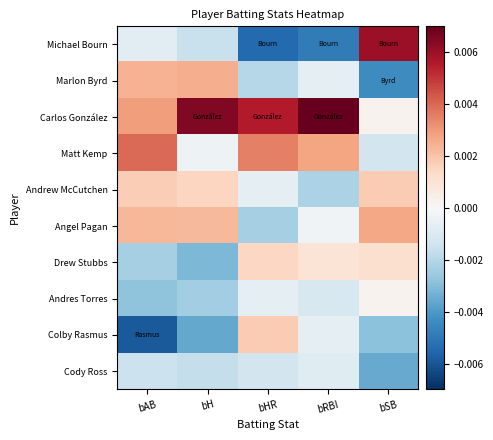

Between bAB and bH, which series saw the biggest shift?

Matt Kemp